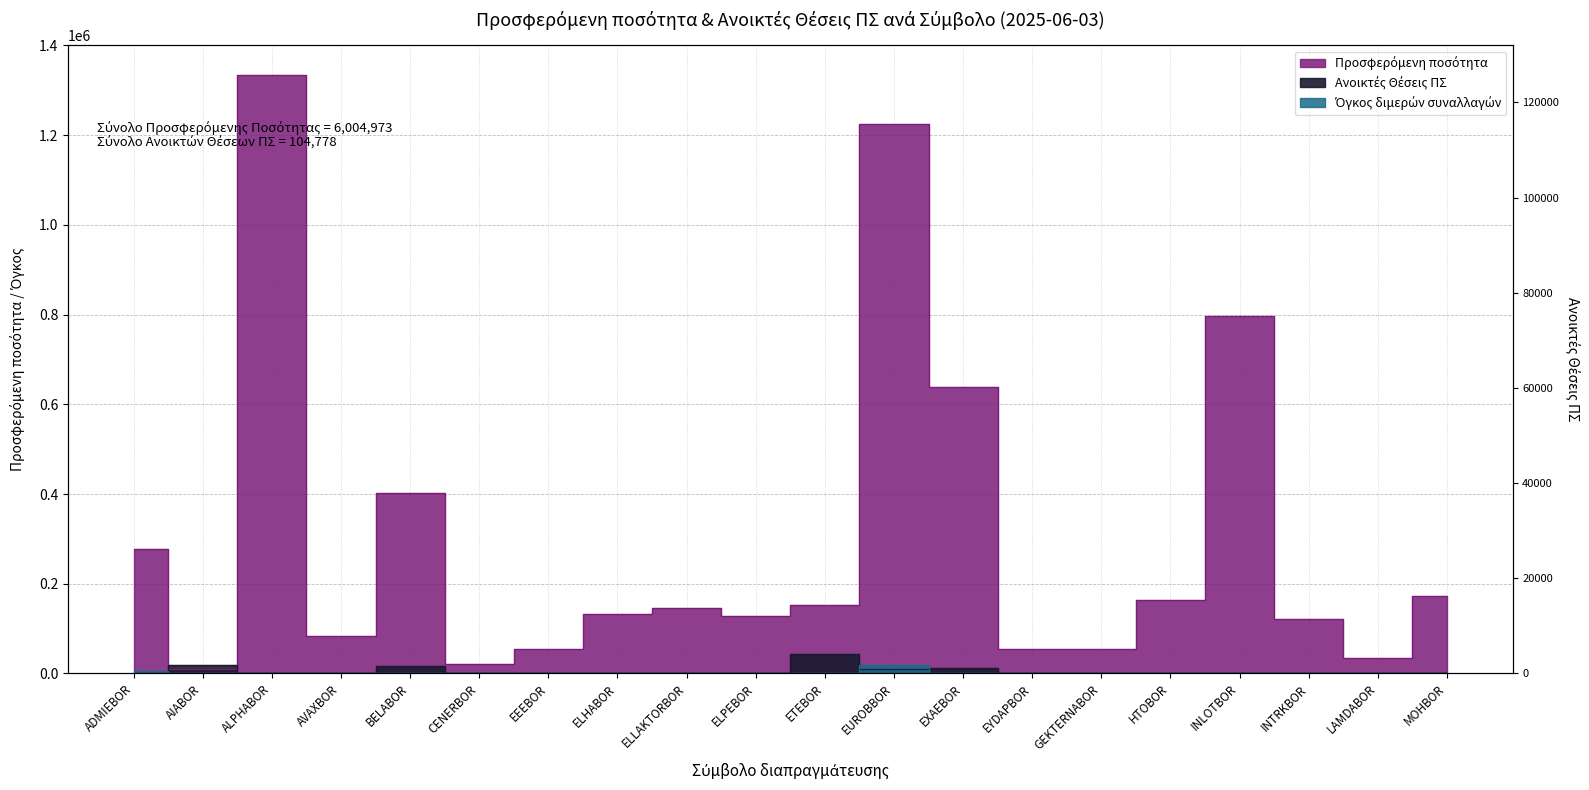

What is the difference between the maximum and minimum values in the Προσφερόμενη ποσότητα series?

1323902